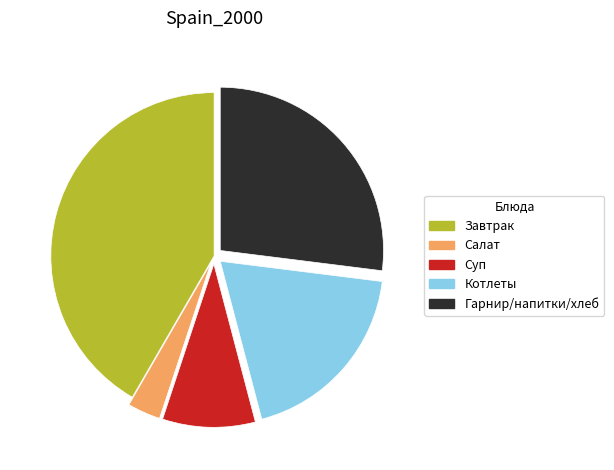

The Завтрак slice represents 42% of the pie. True or false?

True